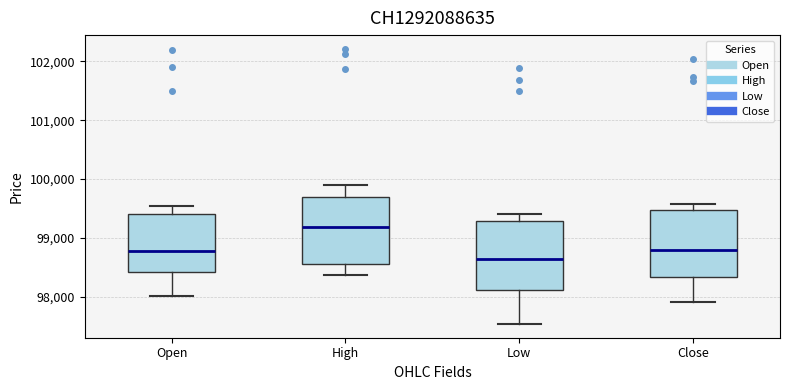

Where does the median line of the box for Open sit on the y-axis? The values are not printed on the chart, so give them approximately, as read against the axis.

98800